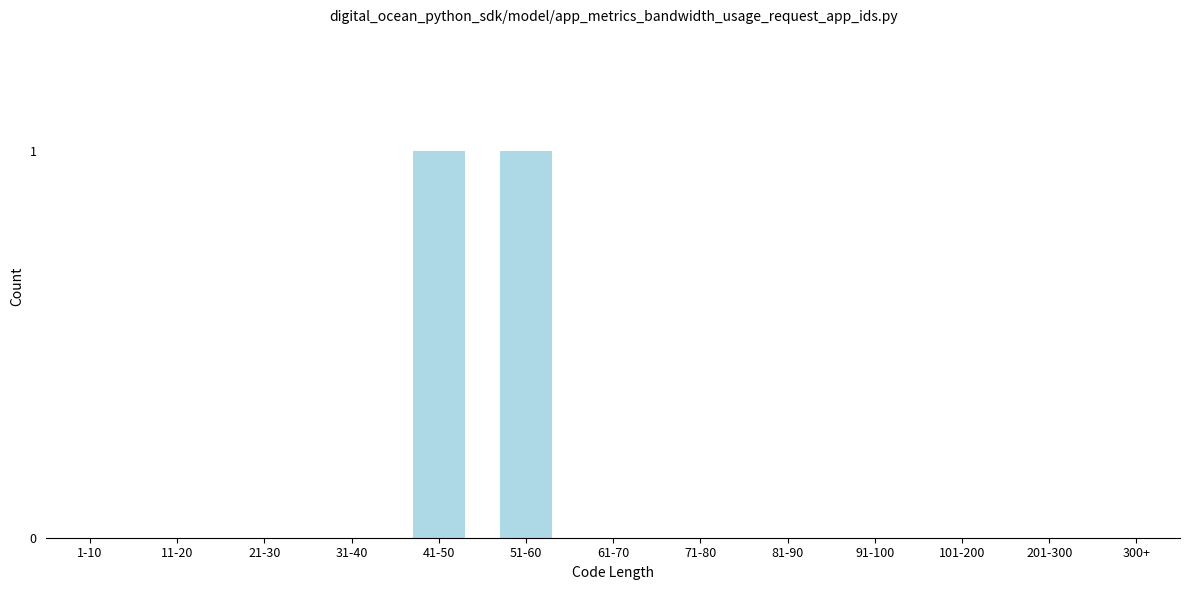

Reading left to right, what are all the values shown in this chart?

1-10=0	11-20=0	21-30=0	31-40=0	41-50=1	51-60=1	61-70=0	71-80=0	81-90=0	91-100=0	101-200=0	201-300=0	300+=0